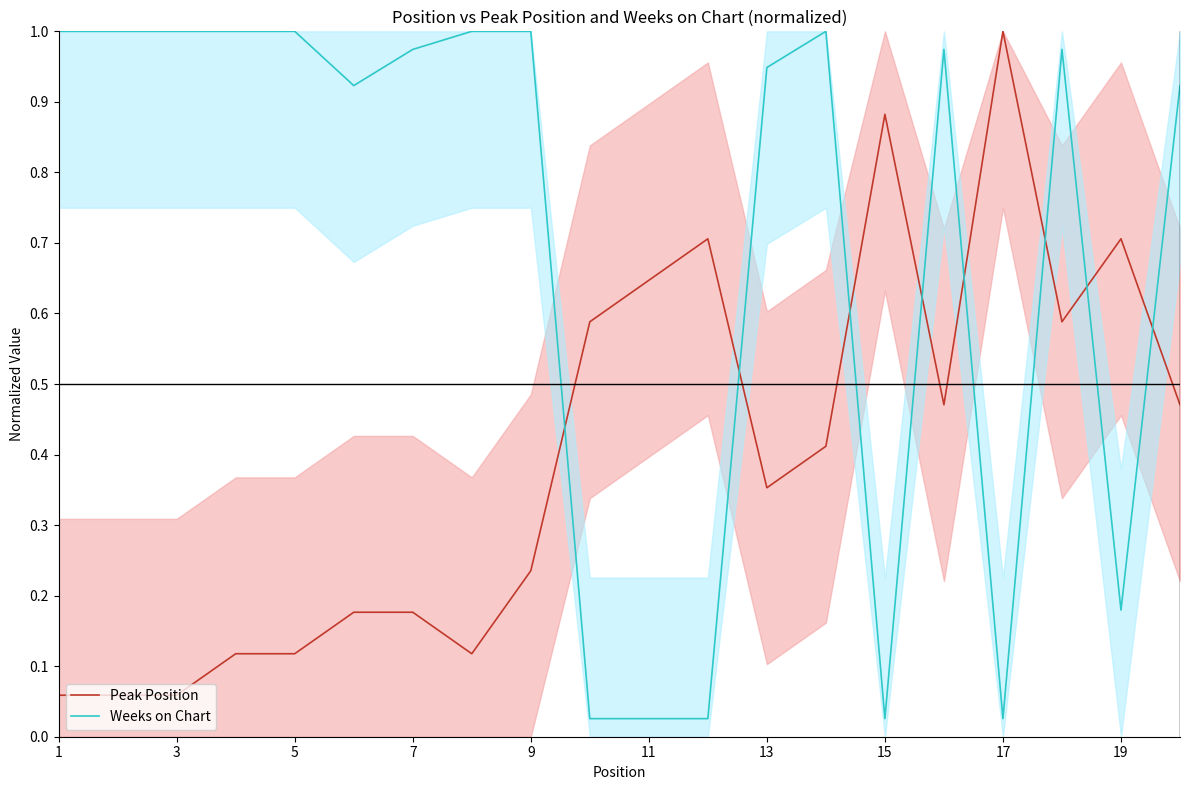

Rank the series by their maximum value, from lowest to highest.

Peak Position, Weeks on Chart